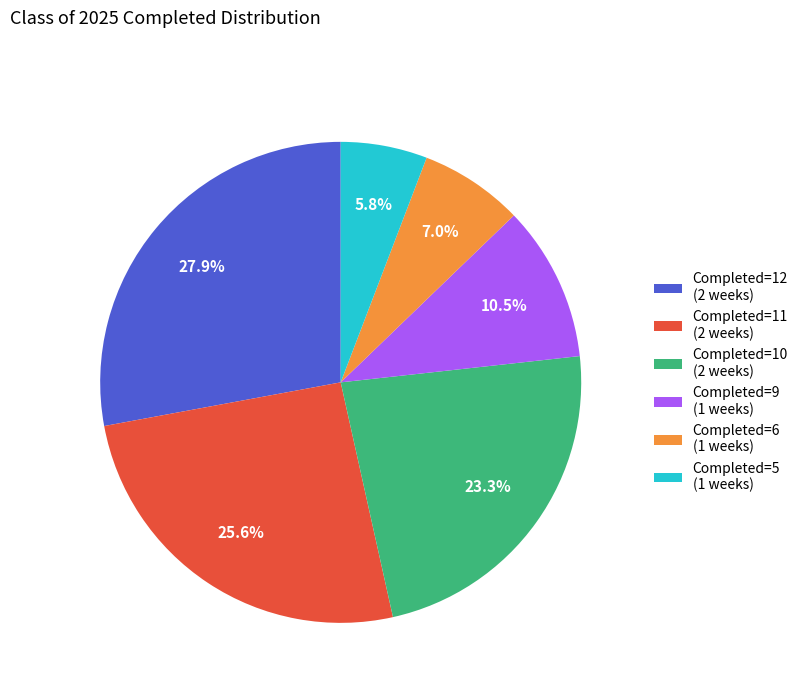

Which slice is the smallest?

Completed=5 (1 weeks)